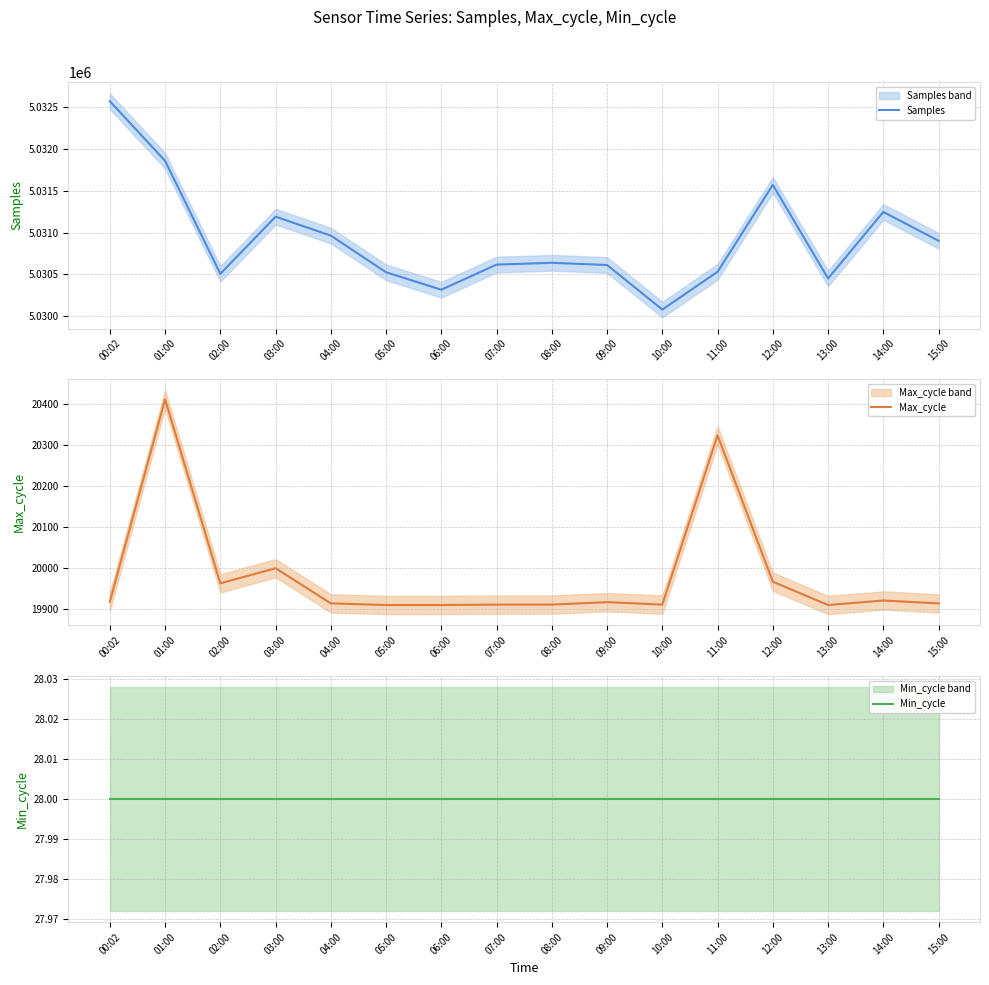

Reading left to right, what are all the values shown in this chart?

Samples: 00:02=5032568	01:00=5031856	02:00=5030507	03:00=5031189	04:00=5030963	05:00=5030525	06:00=5030317	07:00=5030617	08:00=5030638	09:00=5030612	10:00=5030080	11:00=5030531	12:00=5031569	13:00=5030451	14:00=5031246	15:00=5030901
Max_cycle: 00:02=19917	01:00=20412	02:00=19962	03:00=19999	04:00=19913	05:00=19909	06:00=19909	07:00=19910	08:00=19910	09:00=19916	10:00=19910	11:00=20324	12:00=19966	13:00=19909	14:00=19920	15:00=19913
Min_cycle: 00:02=28	01:00=28	02:00=28	03:00=28	04:00=28	05:00=28	06:00=28	07:00=28	08:00=28	09:00=28	10:00=28	11:00=28	12:00=28	13:00=28	14:00=28	15:00=28